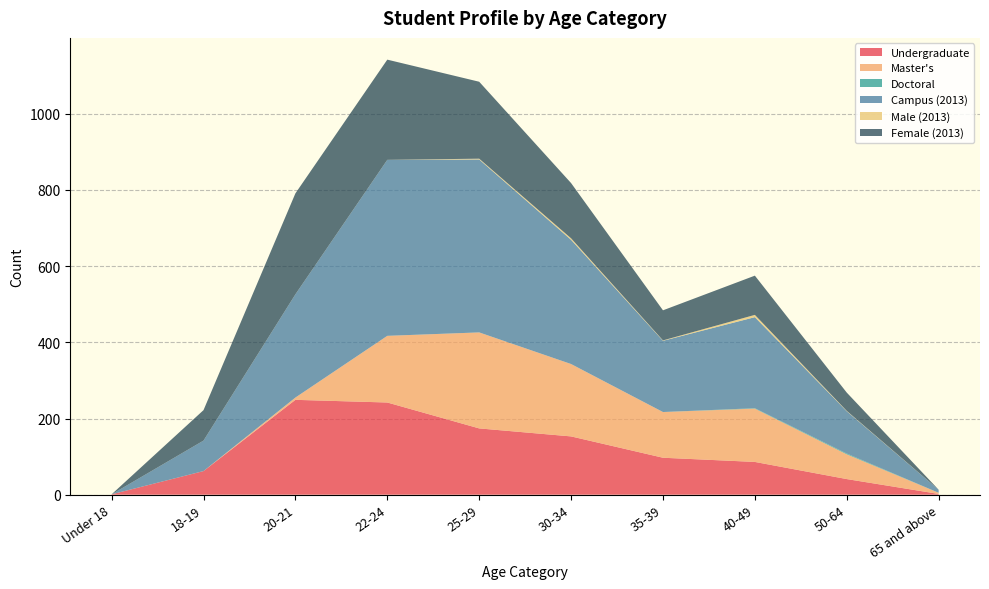

Reading left to right, transcribe all the data shown in this chart.

Undergraduate: Under 18=1	18-19=62	20-21=249	22-24=242	25-29=174	30-34=153	35-39=97	40-49=86	50-64=41	65 and above=2
Master's: Under 18=0	18-19=0	20-21=6	22-24=175	25-29=252	30-34=190	35-39=120	40-49=140	50-64=65	65 and above=3
Doctoral: Under 18=0	18-19=0	20-21=0	22-24=0	25-29=0	30-34=0	35-39=0	40-49=1	50-64=2	65 and above=0
Campus (2013): Under 18=0	18-19=80	20-21=271	22-24=462	25-29=454	30-34=326	35-39=187	40-49=239	50-64=111	65 and above=8
Male (2013): Under 18=0	18-19=0	20-21=0	22-24=0	25-29=2	30-34=4	35-39=1	40-49=6	50-64=1	65 and above=0
Female (2013): Under 18=0	18-19=80	20-21=265	22-24=263	25-29=202	30-34=145	35-39=79	40-49=103	50-64=48	65 and above=0